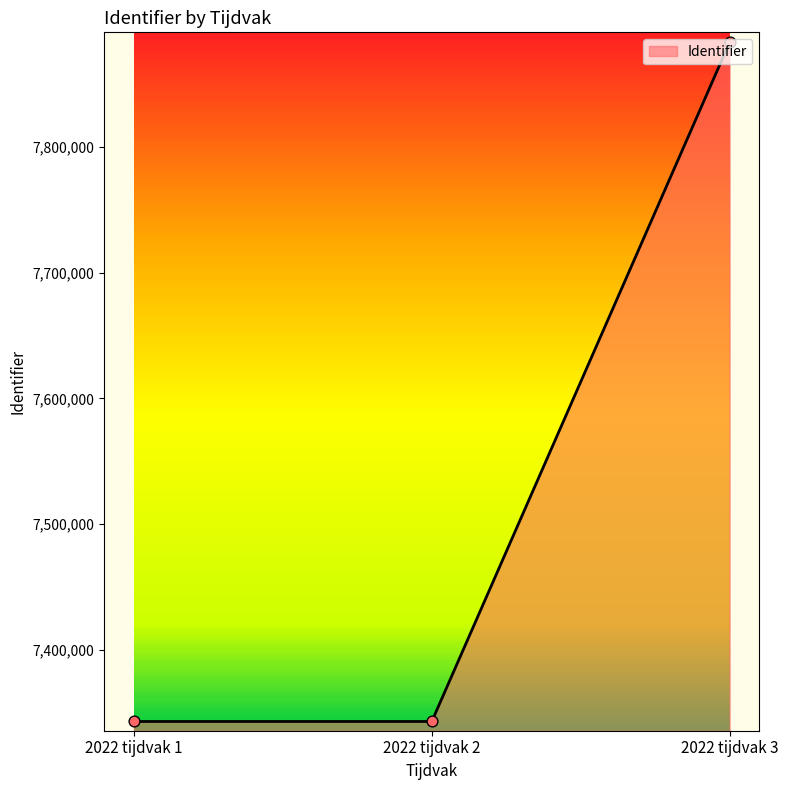

Approximately how many times larger is the value at 2022 tijdvak 1 compared to 2022 tijdvak 3?

0.9